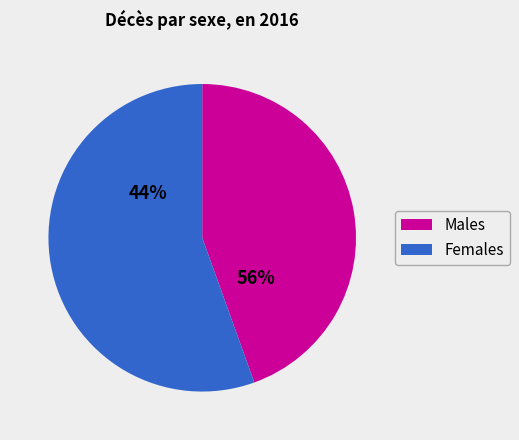

Does 4 represent more than half of the total?

No